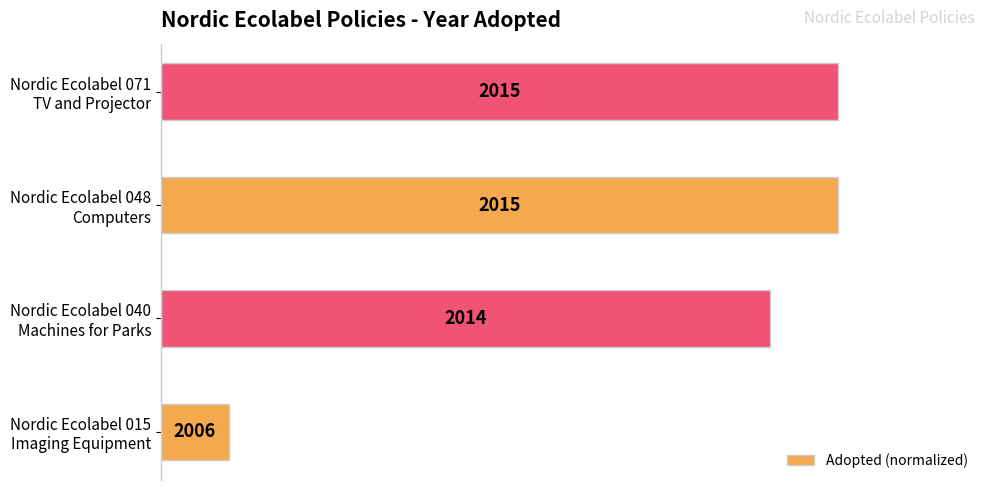

Does the chart contain any negative values?

No